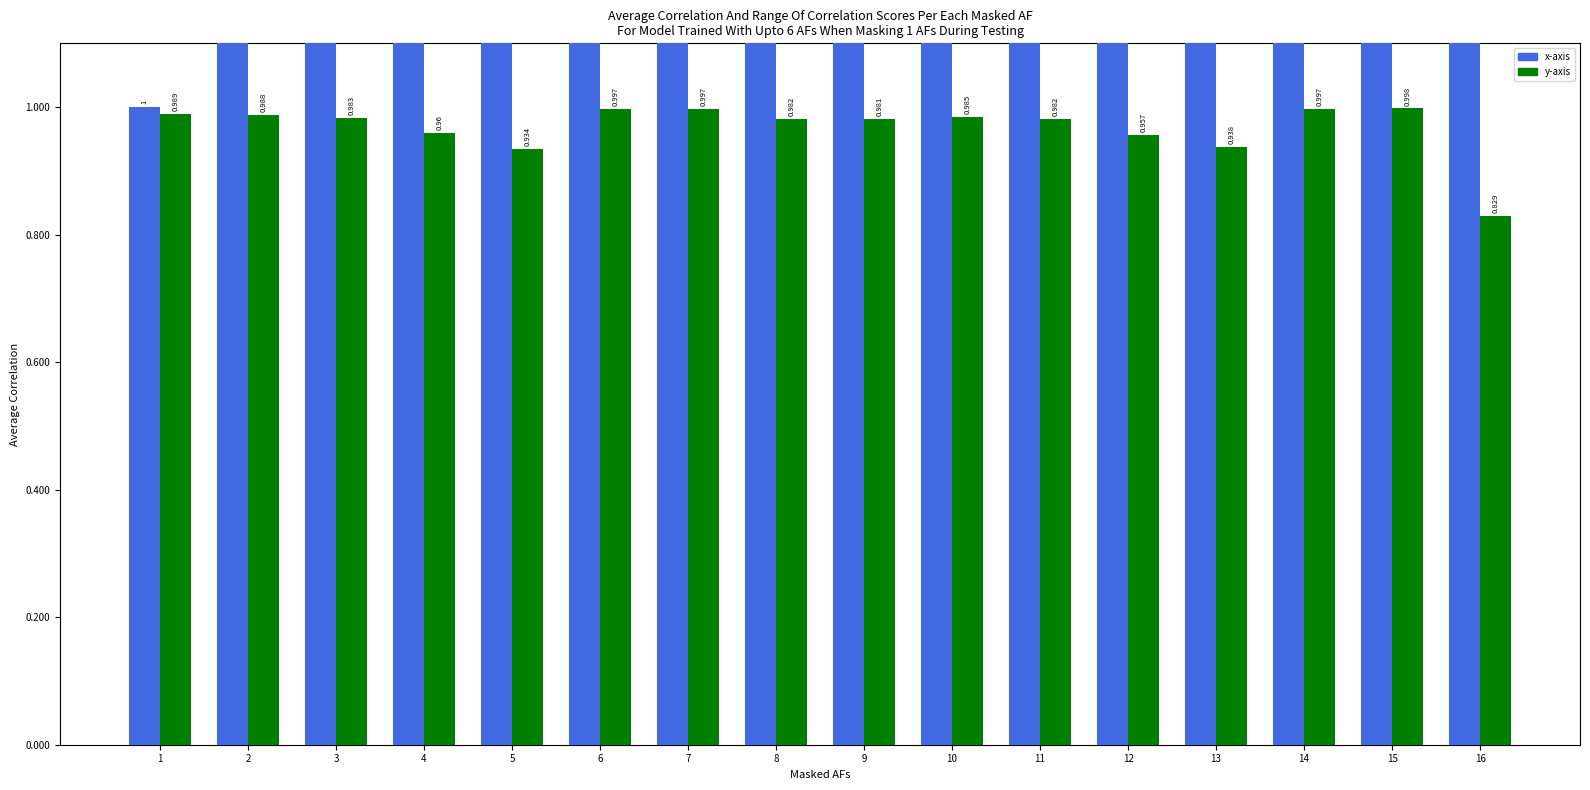

What is the difference between the x-axis values at 4 and 2?

2.0